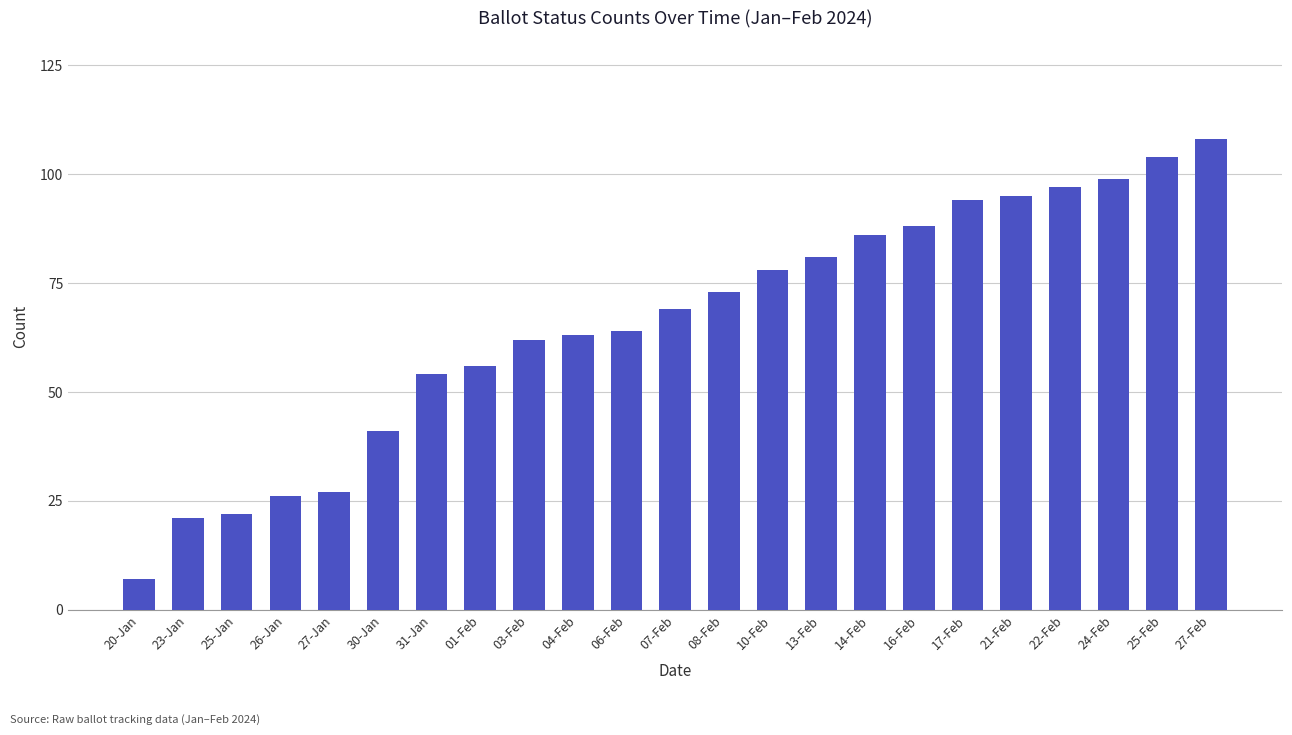

How many bars are there in total?

23